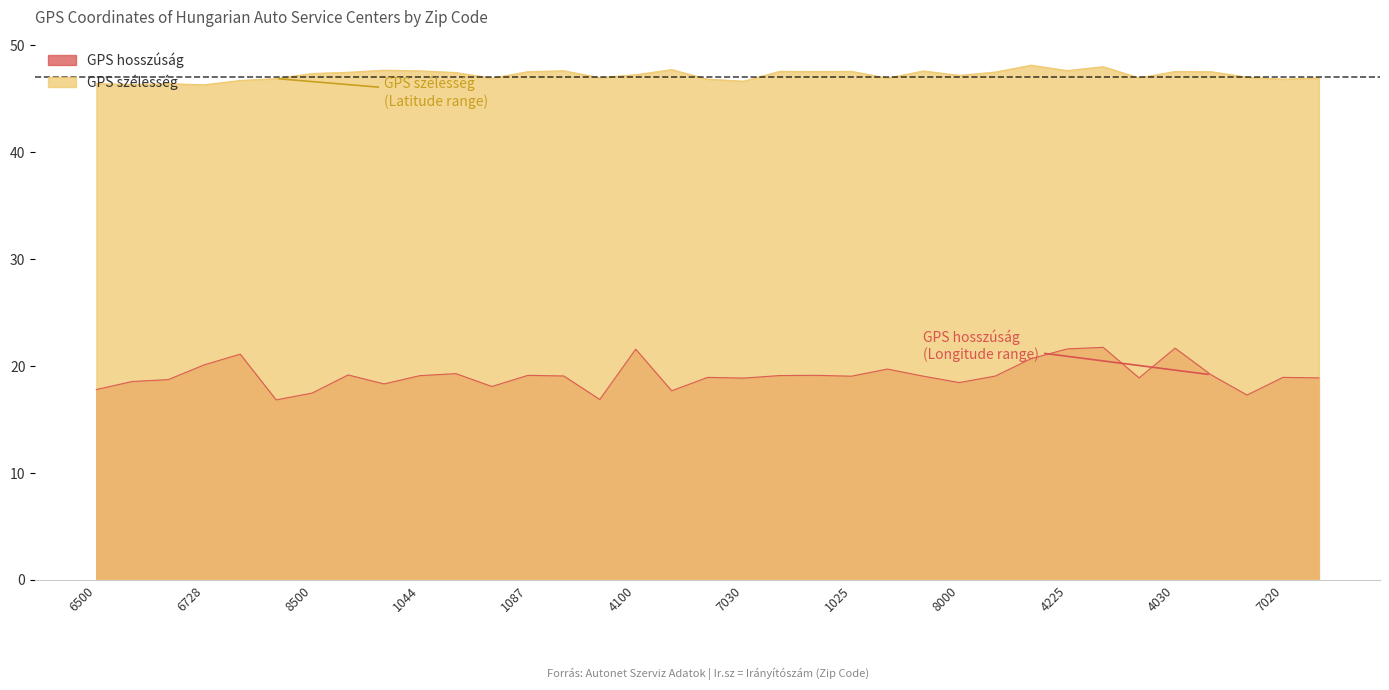

At which label does GPS hosszúság reach its minimum?

8900